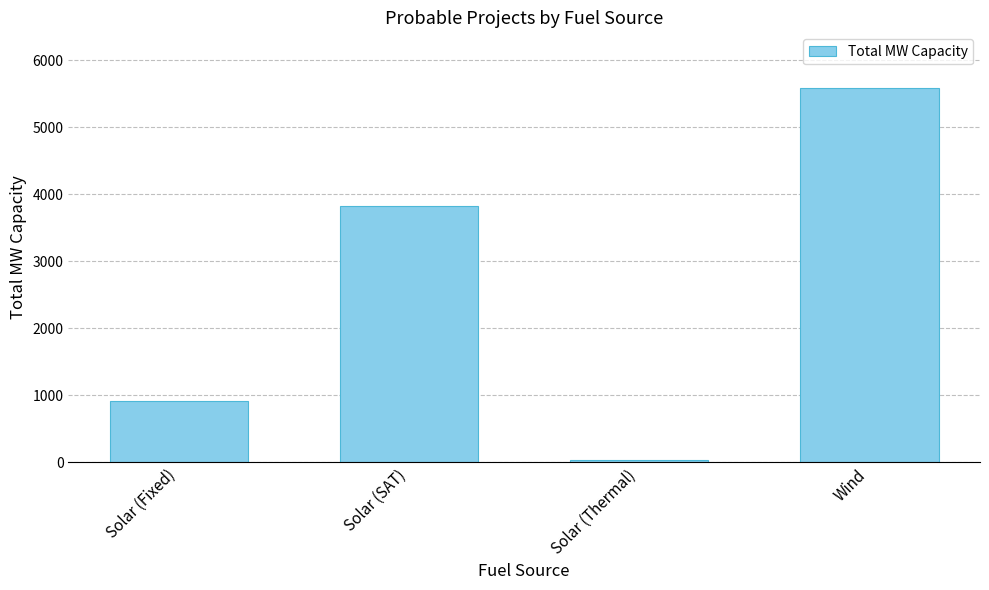

Which has a higher value, Solar (SAT) or Wind?

Wind